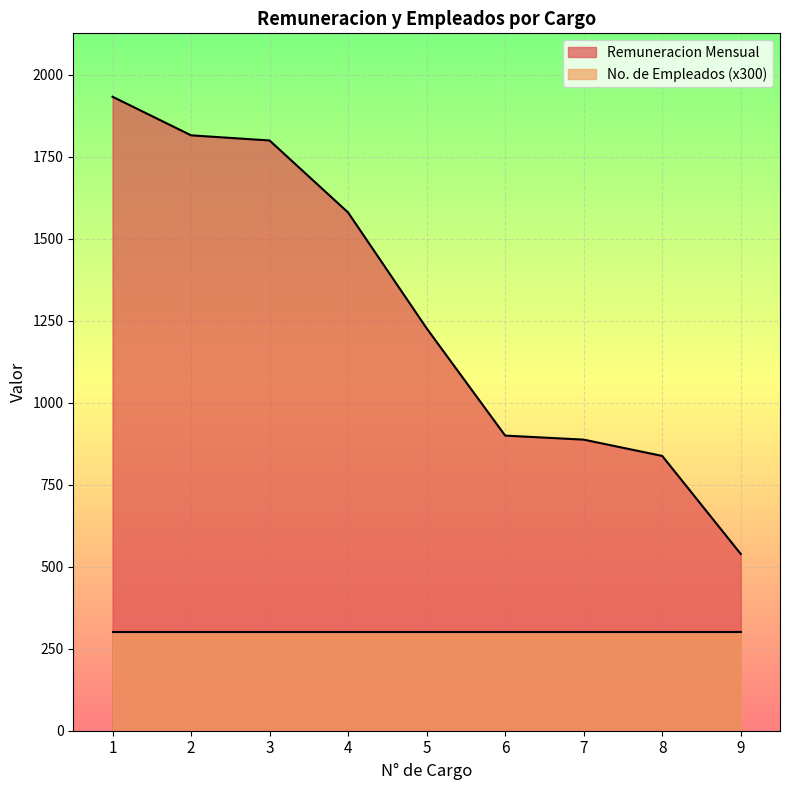

How many values exceed 1227?

5